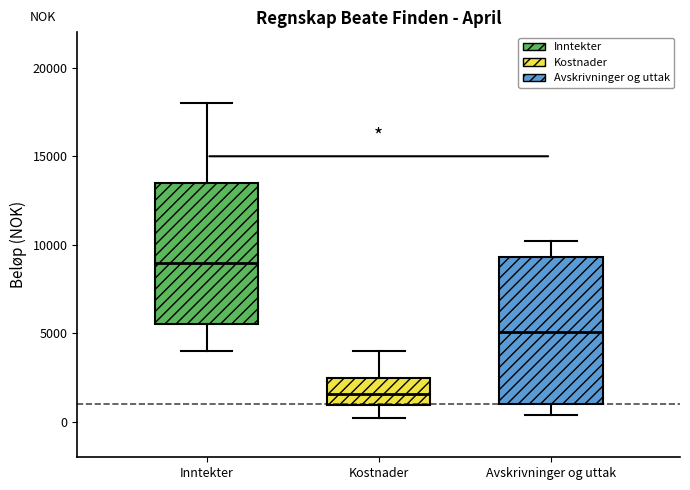

Where is the lower edge of the box for Inntekter on the y-axis? The values are not printed on the chart, so give them approximately, as read against the axis.

5500